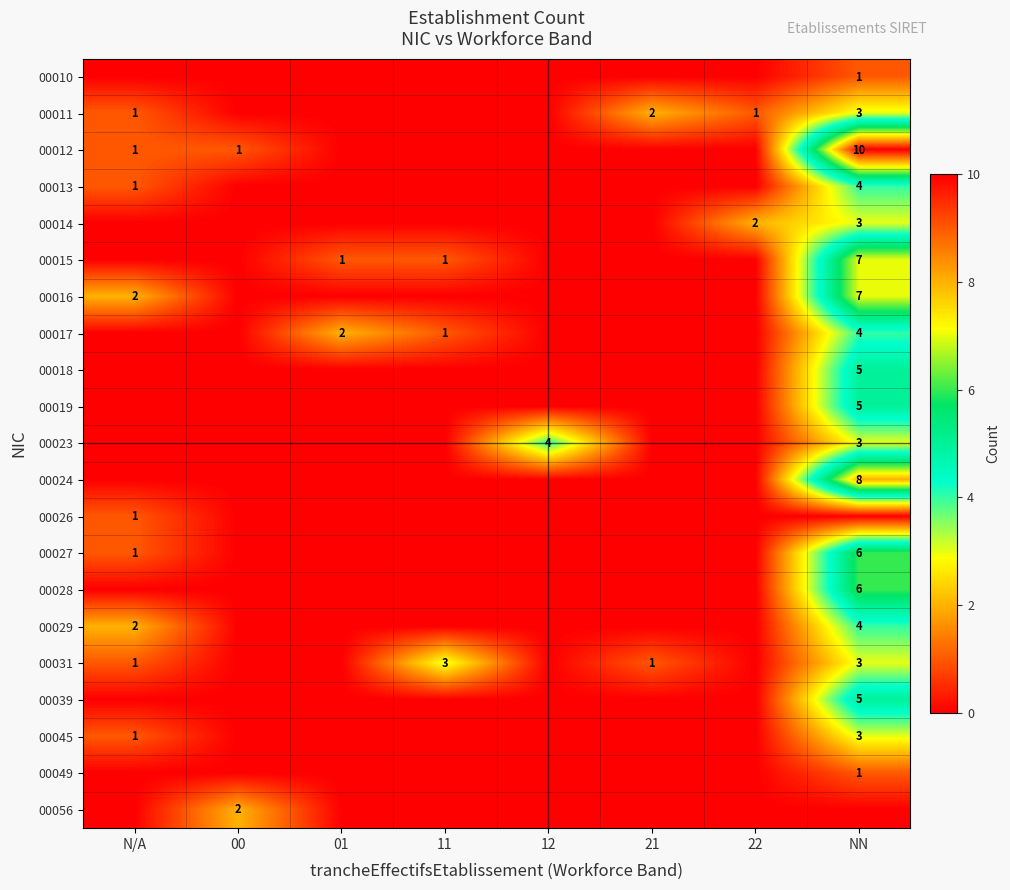

True or false: 00015 has a value of 0 at 01.

False